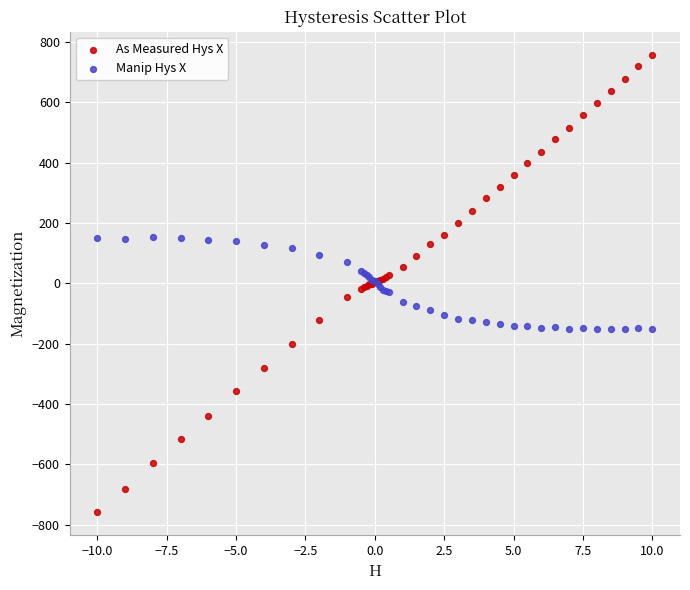

Which series has the largest Y range (max minus min)?

As Measured Hys X